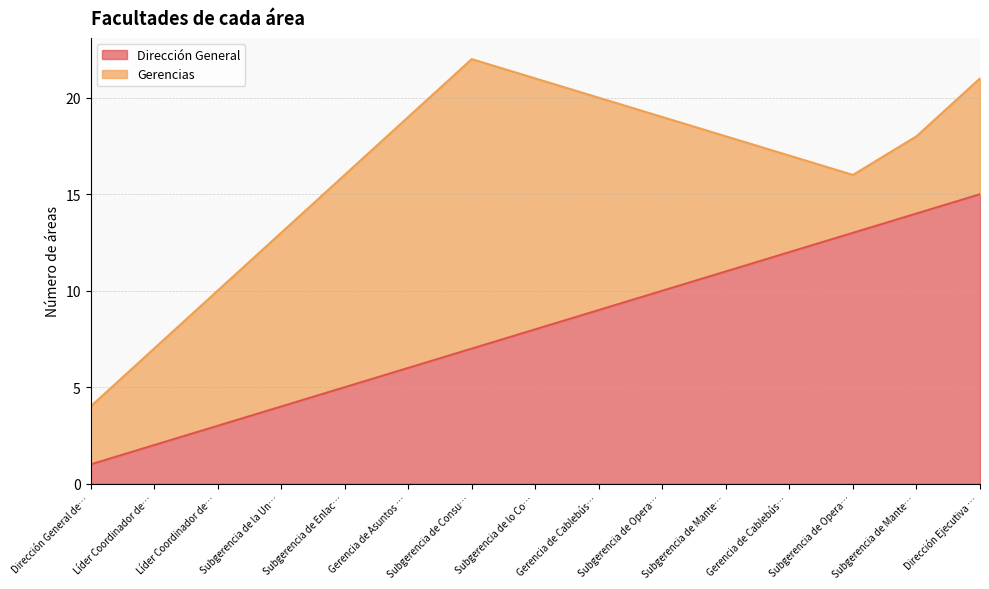

What is the difference between the maximum and minimum values?

14